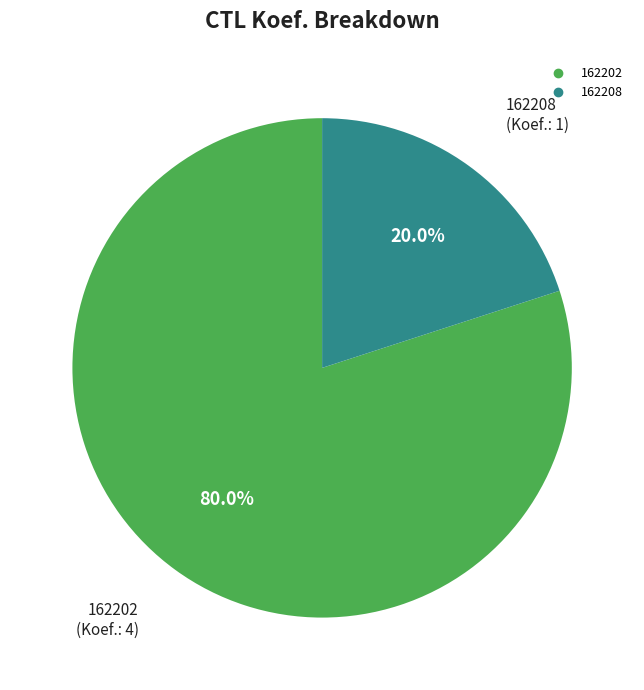

What is the ratio of the value at 162202 to the value at 162208?

4.0